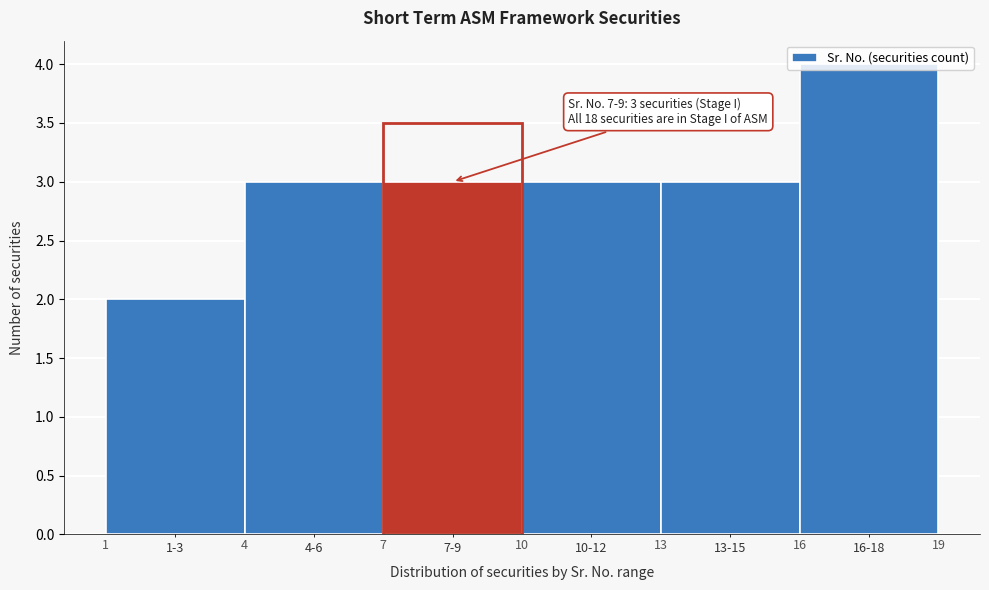

Which has a higher value, 16 or 7?

16